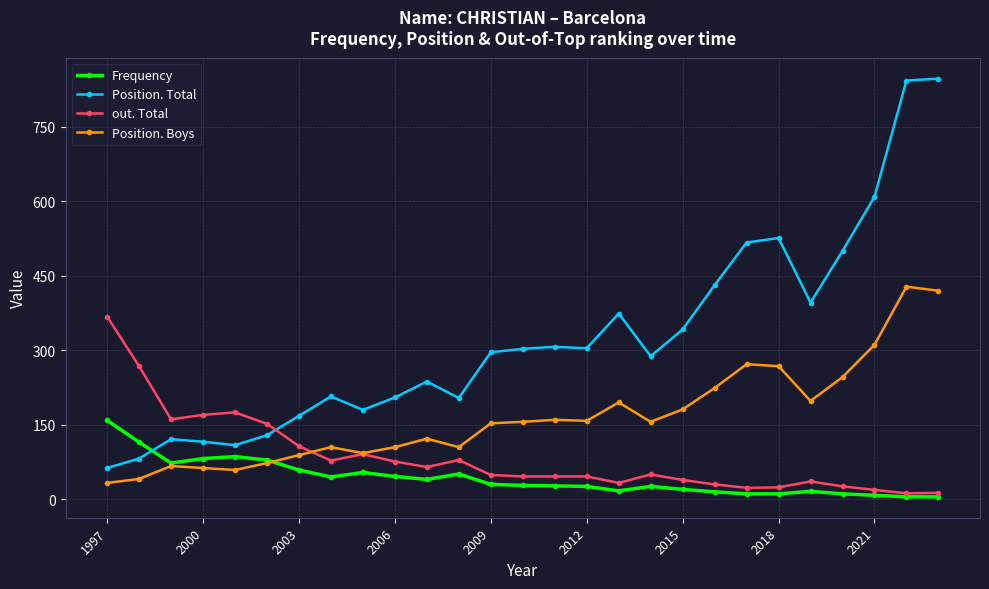

List the series in order of their peak value, lowest first.

Frequency, out. Total, Position. Boys, Position. Total